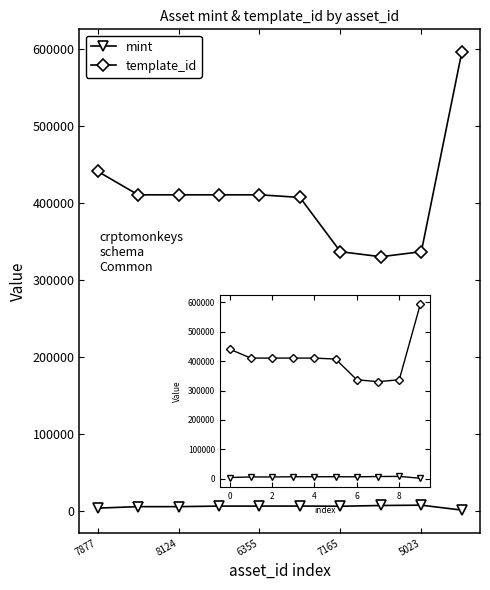

What value does the template_id series have at 8124?

410375